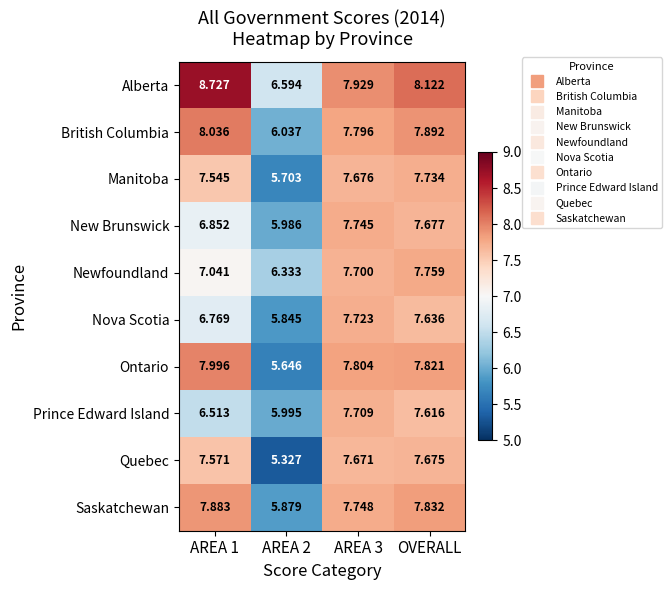

At which category is the sum across all series the highest?

OVERALL